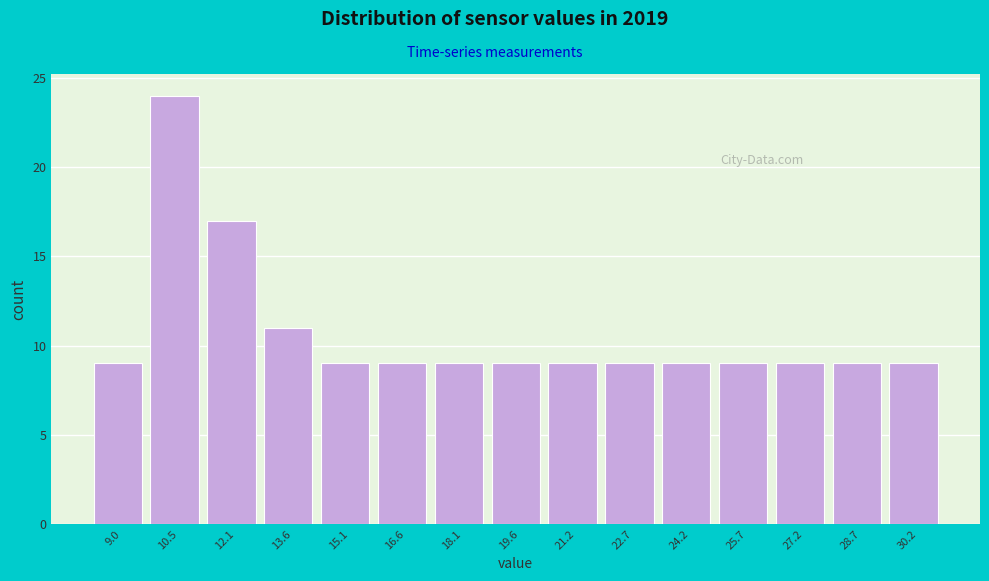

How tall is the bar that spans 15.8 to 17.4 on the x-axis? Neither the bar edges nor the heights are printed on the chart, so give them approximately, as read against the axes.

9